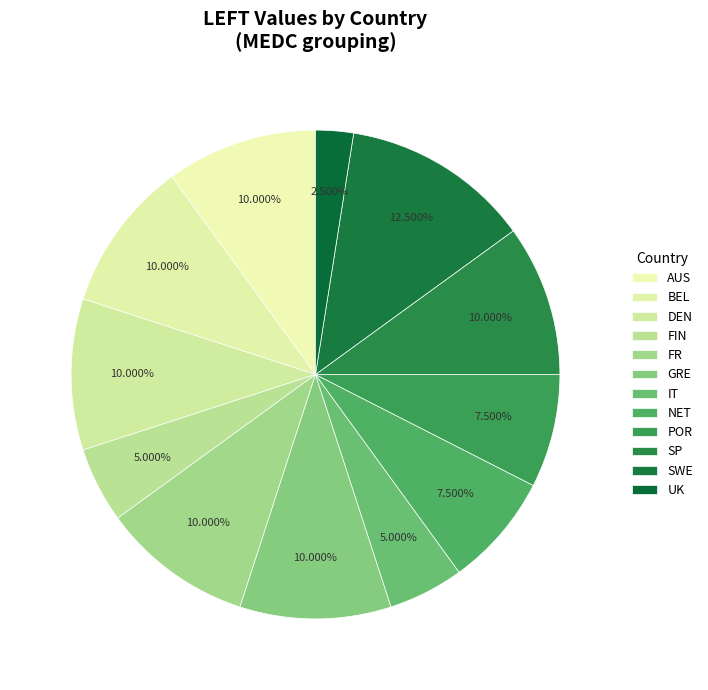

Count the number of slices in the pie.

12